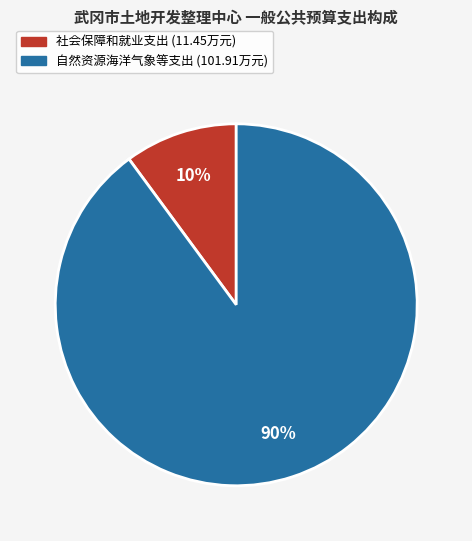

Count the number of slices in the pie.

2